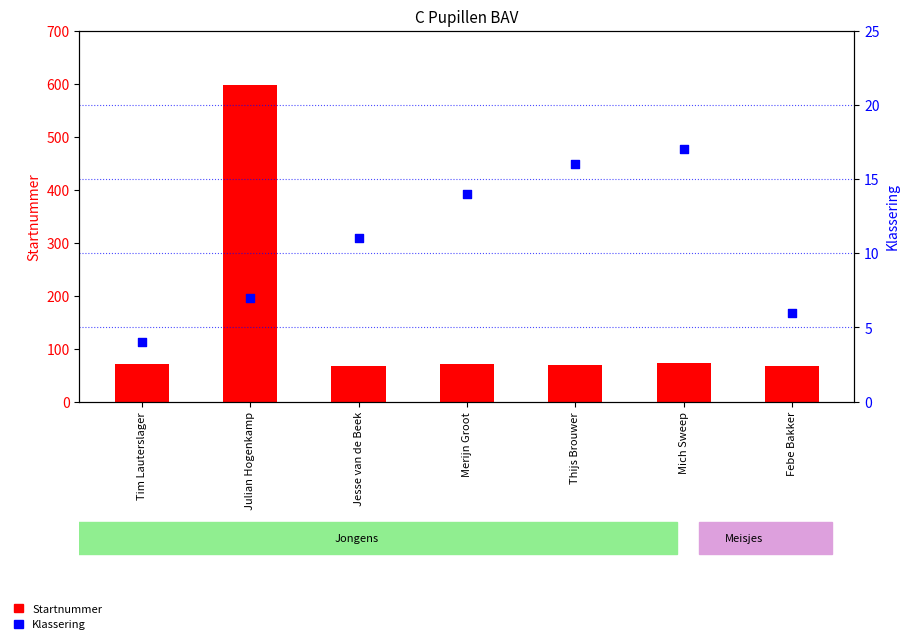

At how many categories does at least one series exceed 49?

7